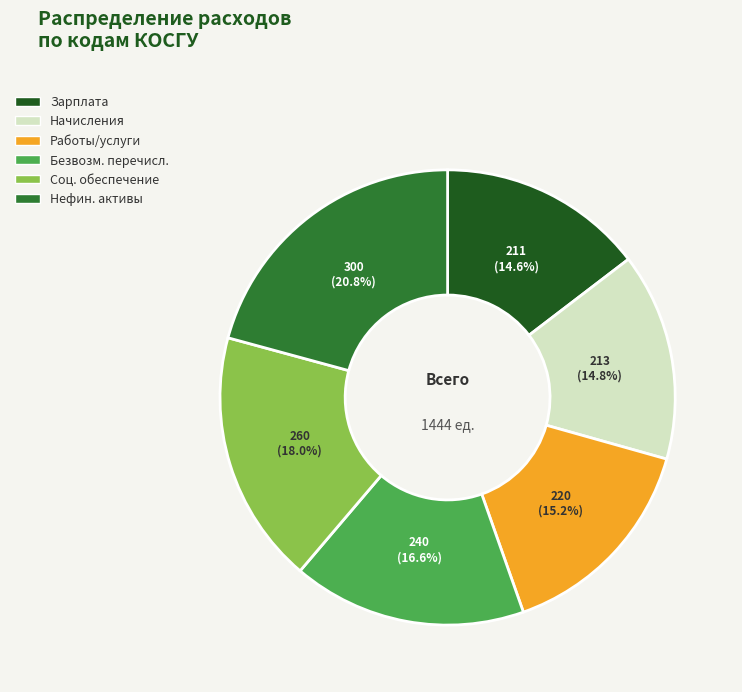

Approximately how many times larger is the value at Соц. обеспечение compared to Безвозм. перечисл.?

1.1